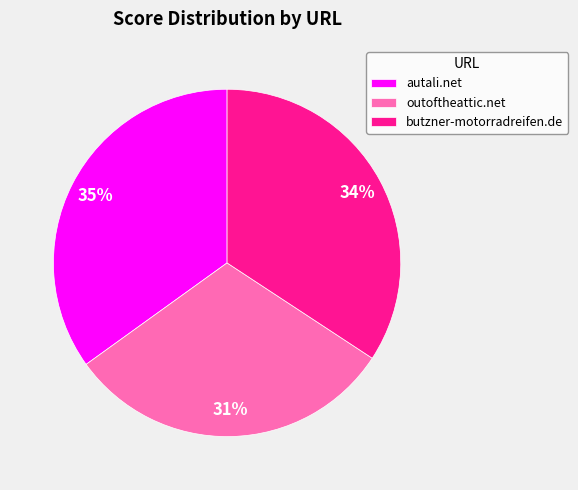

Do butzner-motorradreifen.de and autali.net together represent more than half of the pie?

Yes